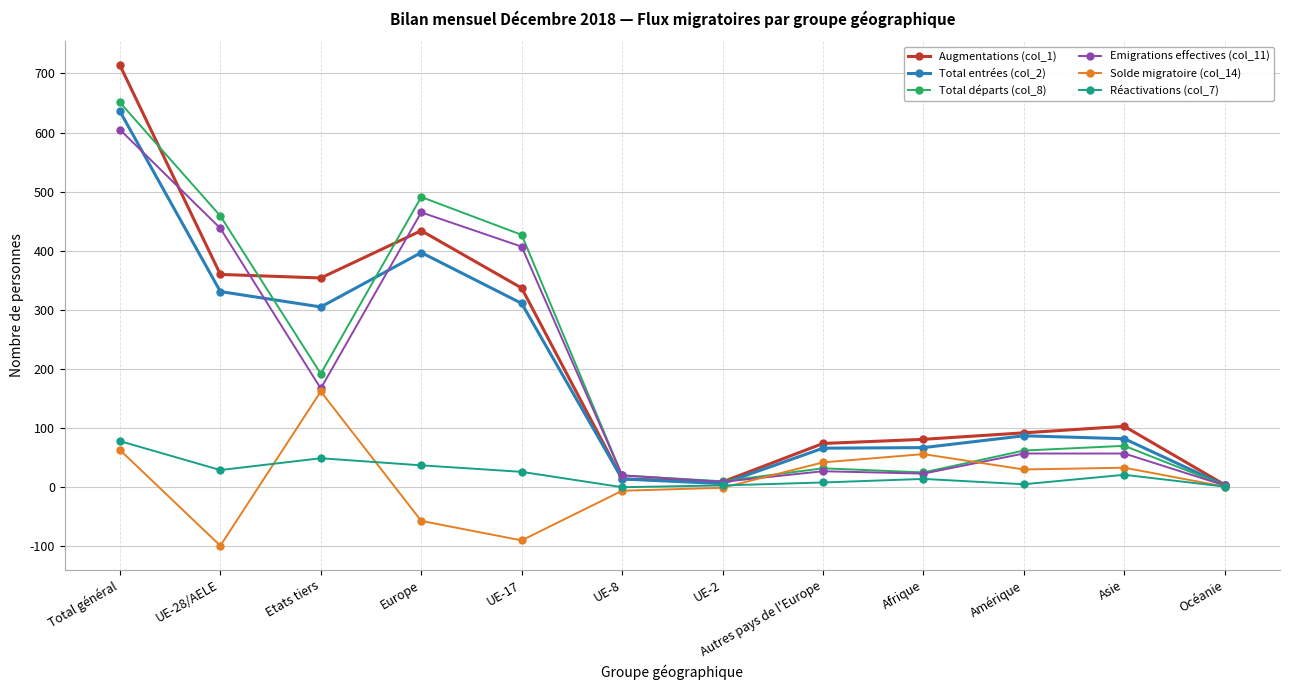

Which series changed the most between Total général and Asie?

Augmentations (col_1)